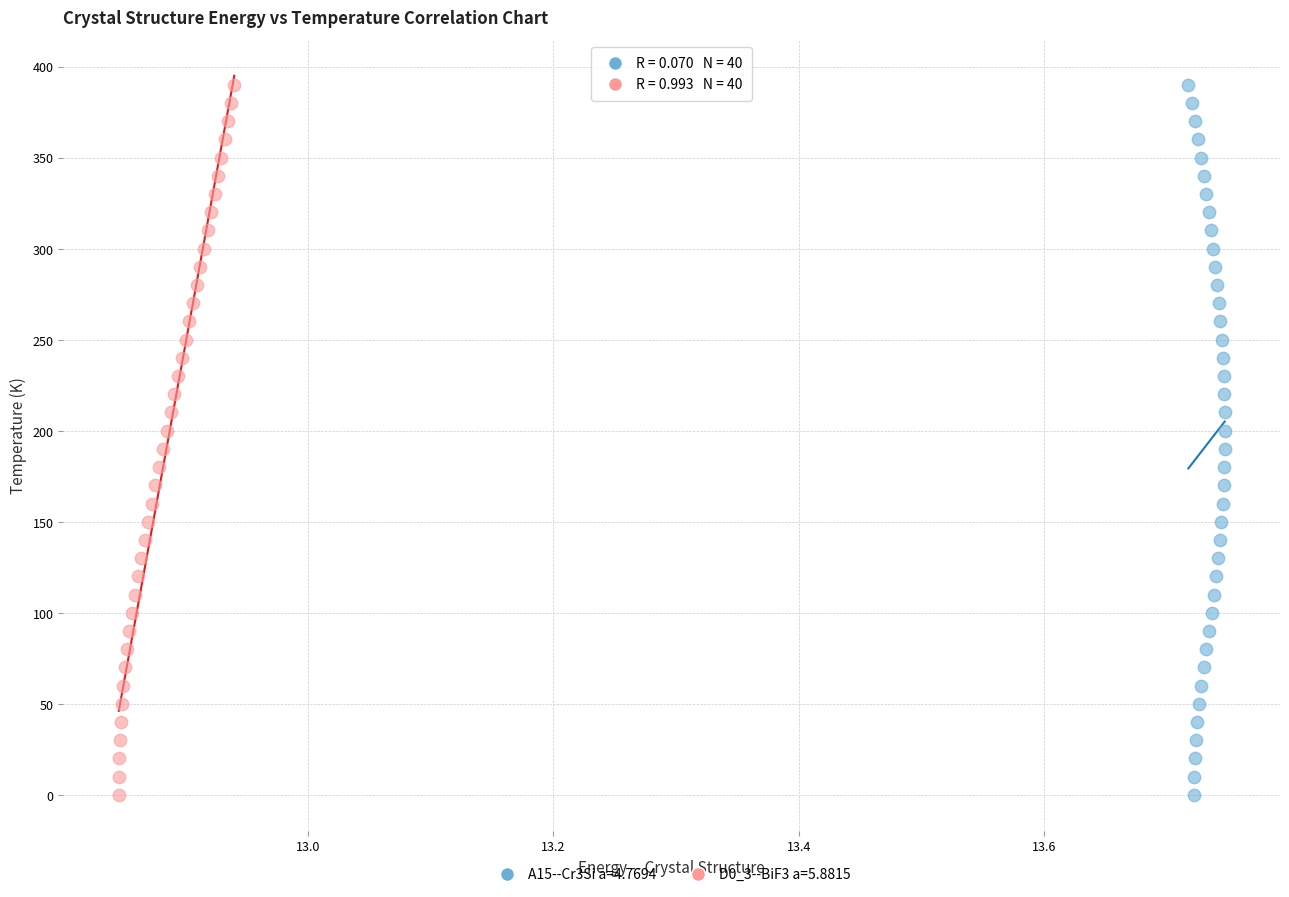

What are all the series names shown in the legend?

A15--Cr3Si a=4.7694, D0_3--BiF3 a=5.8815